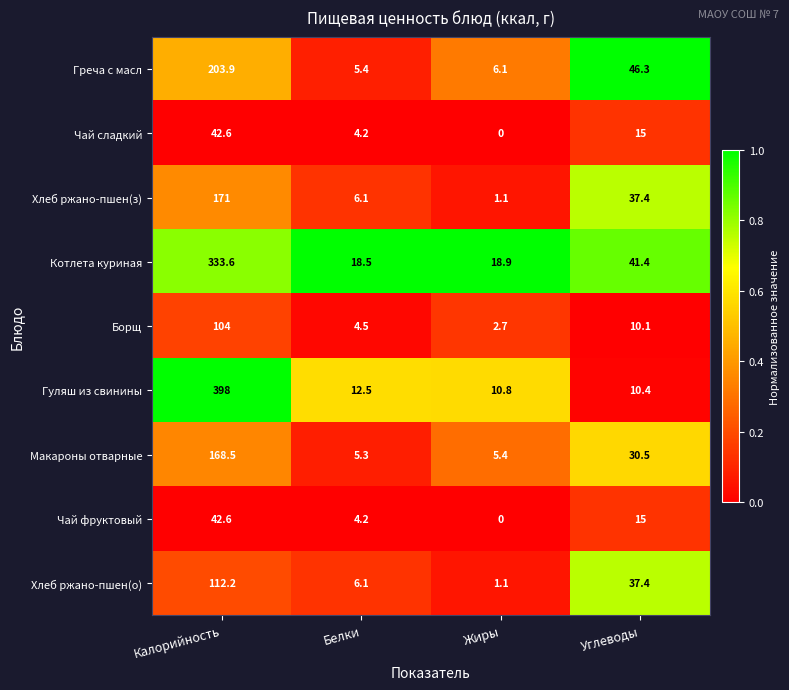

At which category does the chart reach its peak across all series?

Калорийность